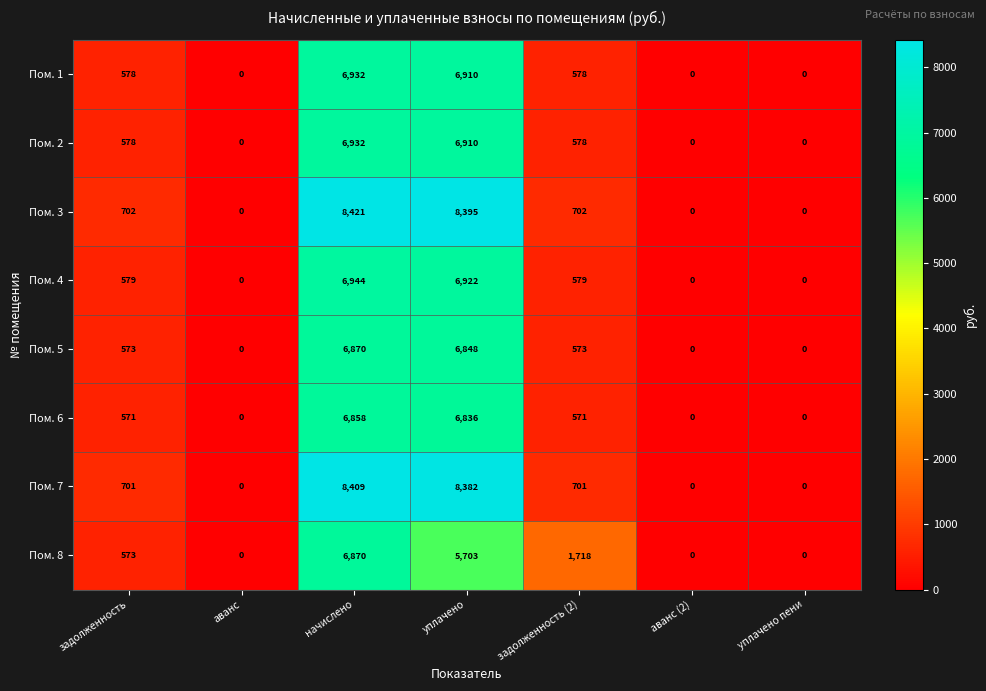

At which category is the sum across all series the highest?

начислено